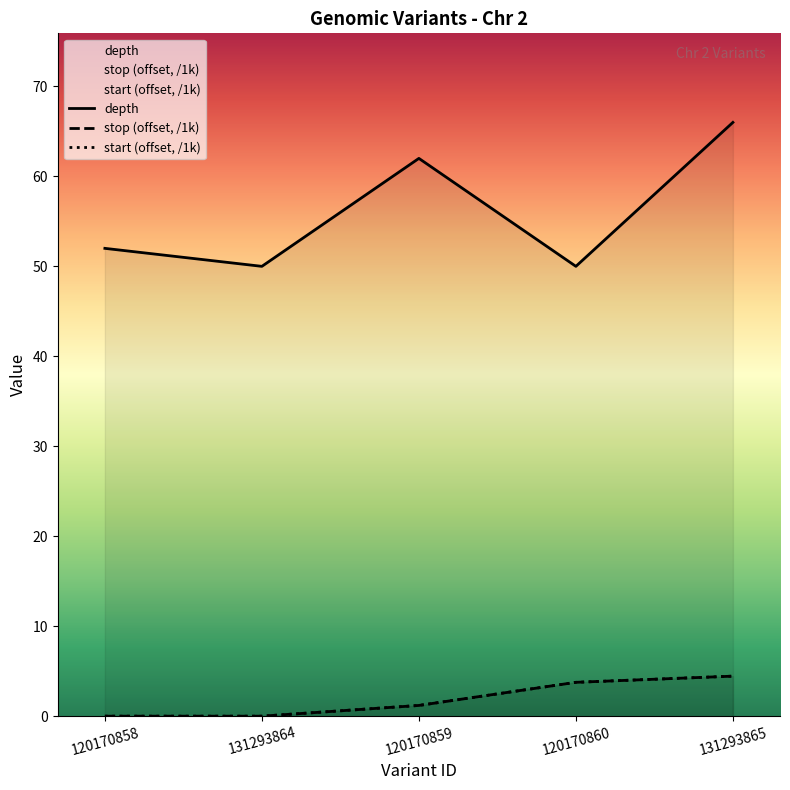

Count the number of data series in this chart.

3